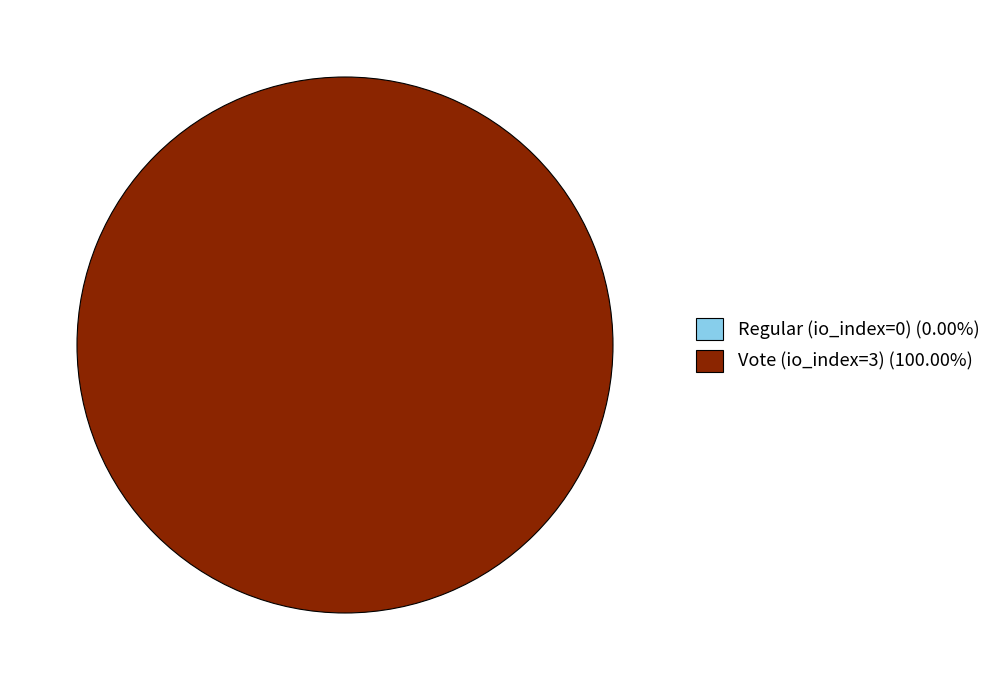

What is the total percentage of Regular (io_index=0) and Vote (io_index=3)?

100.0%